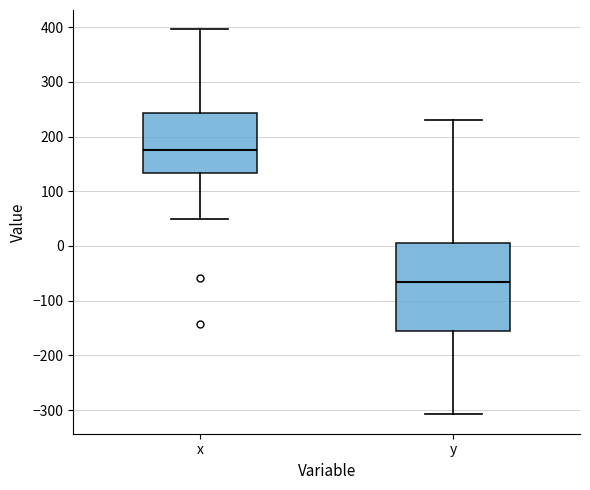

Where does the lower whisker of the box for y end on the y-axis? The values are not printed on the chart, so give them approximately, as read against the axis.

-310